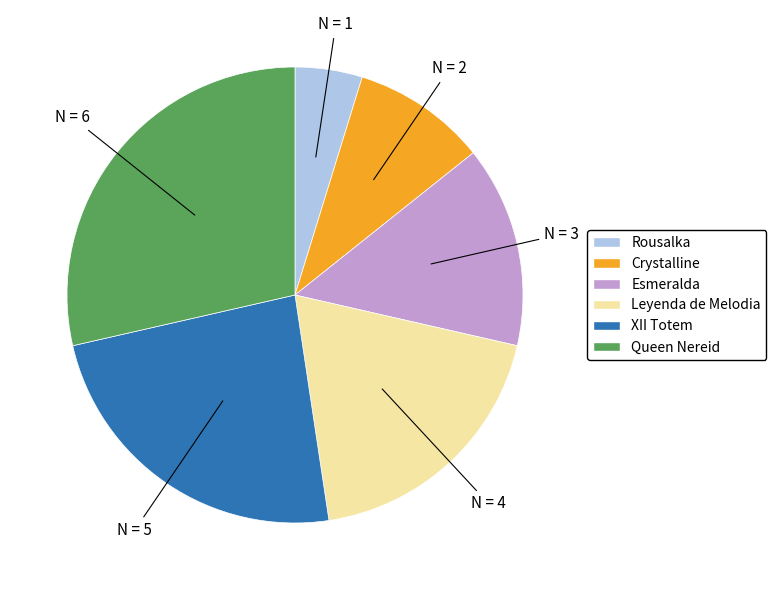

Count the number of slices in the pie.

6